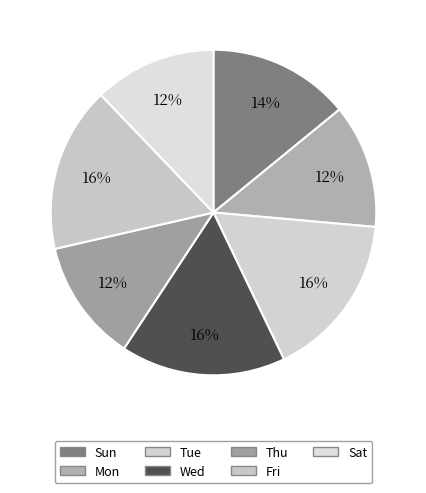

Which slice is the smallest?

Sat